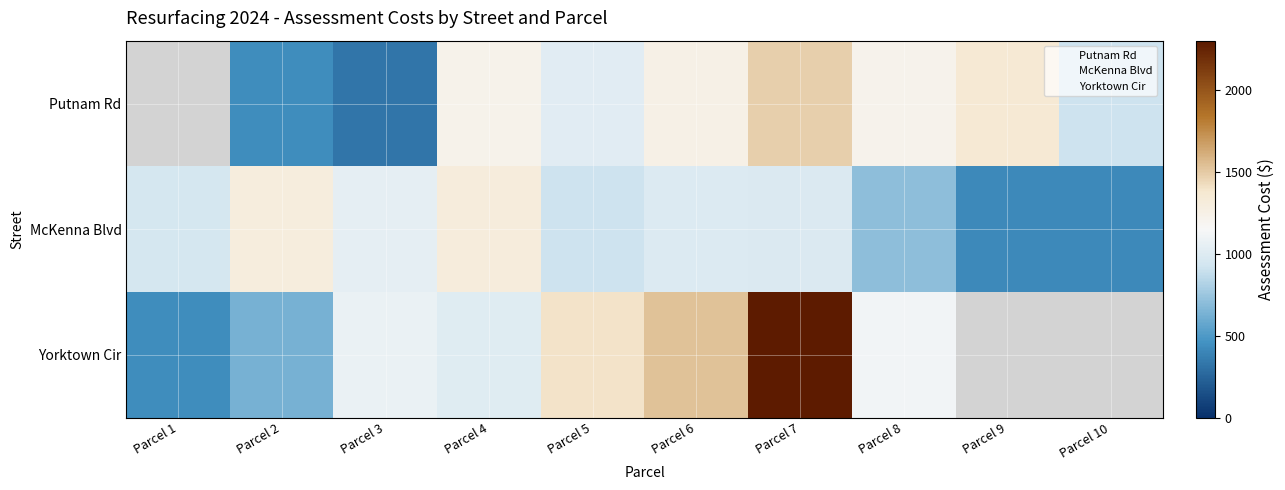

Between Parcel 10 and Parcel 7, which is larger?

Parcel 7